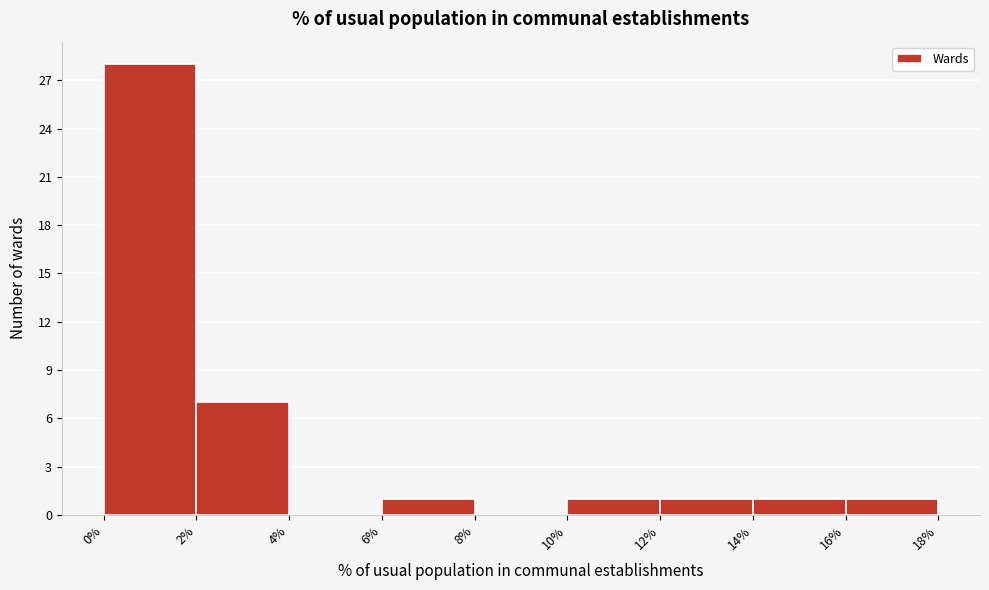

Reading left to right, list every bar in this chart as the range it spans on the x-axis followed by its height. The values are not printed on the chart, so give them approximately, as read against the axis.

0% to 2%: 28
2% to 4%: 7
4% to 6%: 0
6% to 8%: 1
8% to 10%: 0
10% to 12%: 1
12% to 14%: 1
14% to 16%: 1
16% to 18%: 1